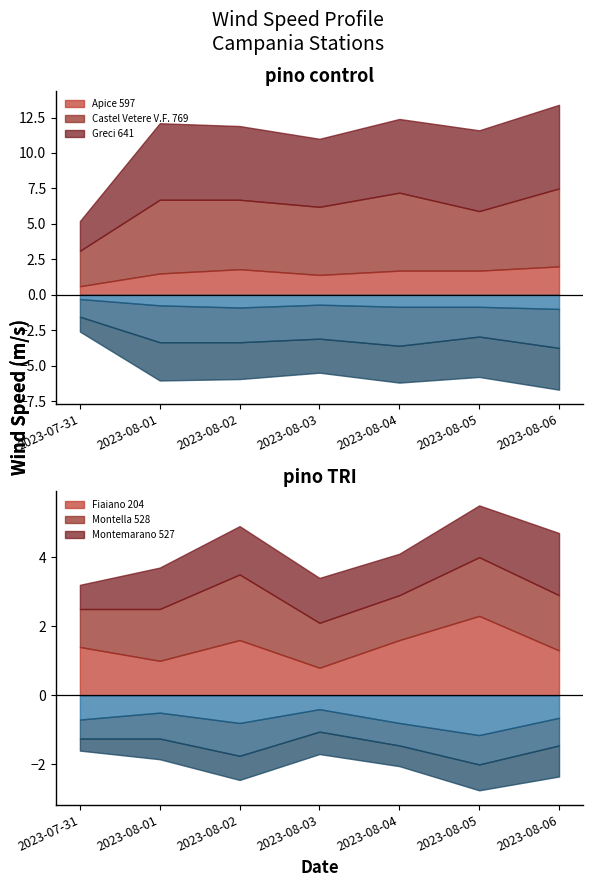

What is the label of the 4th point from the left?

2023-08-03